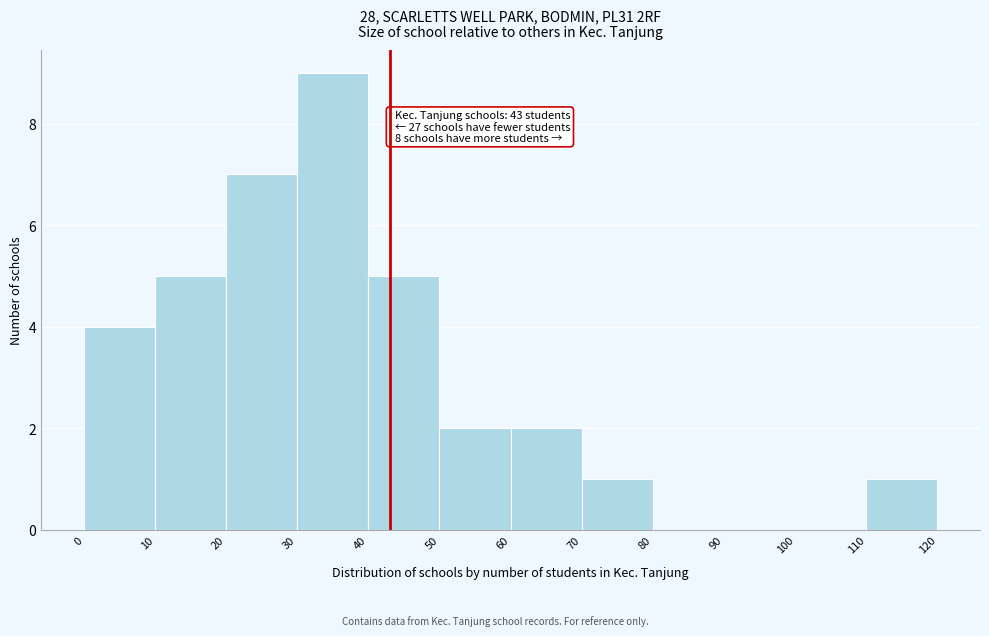

Which range on the x-axis has the tallest bar?

30 to 40